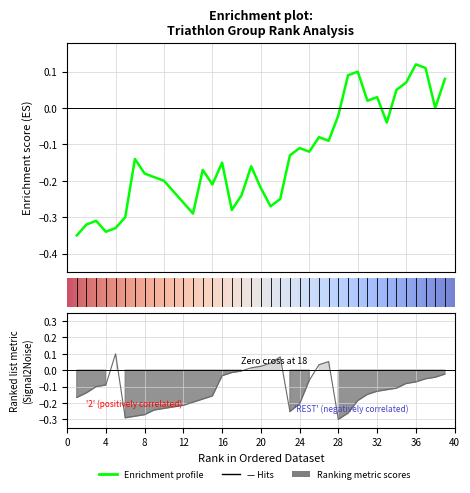

Read the 選手號碼 value at 25.

-0.1